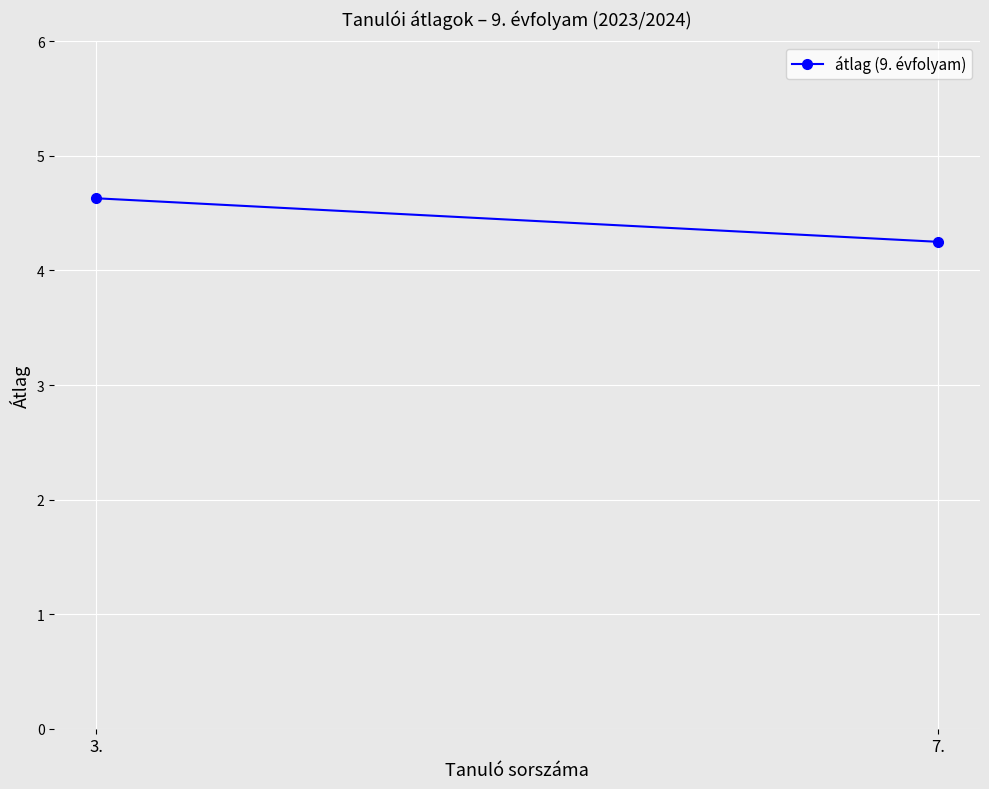

The value at 7. is 7.6. True or false?

False